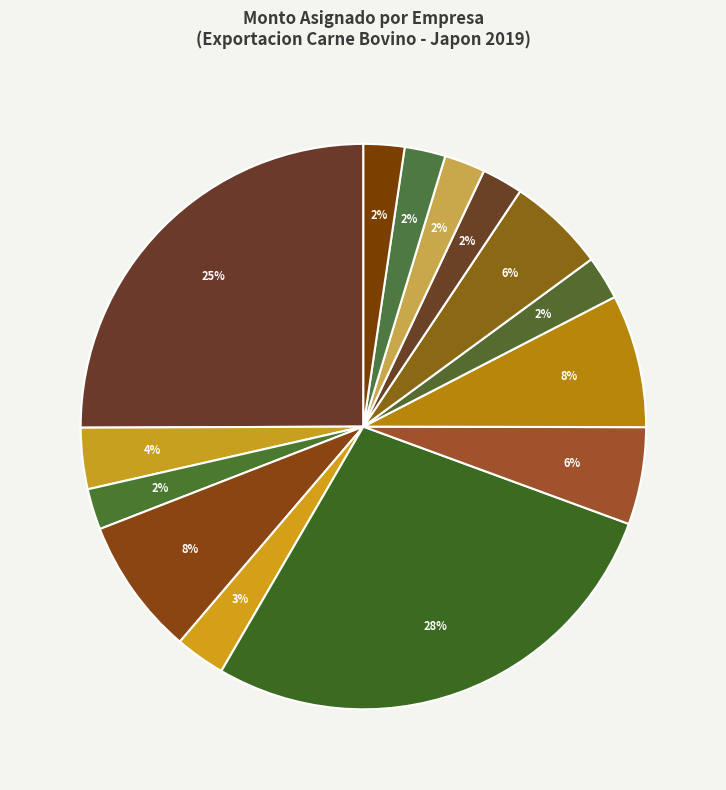

Count the number of slices in the pie.

14